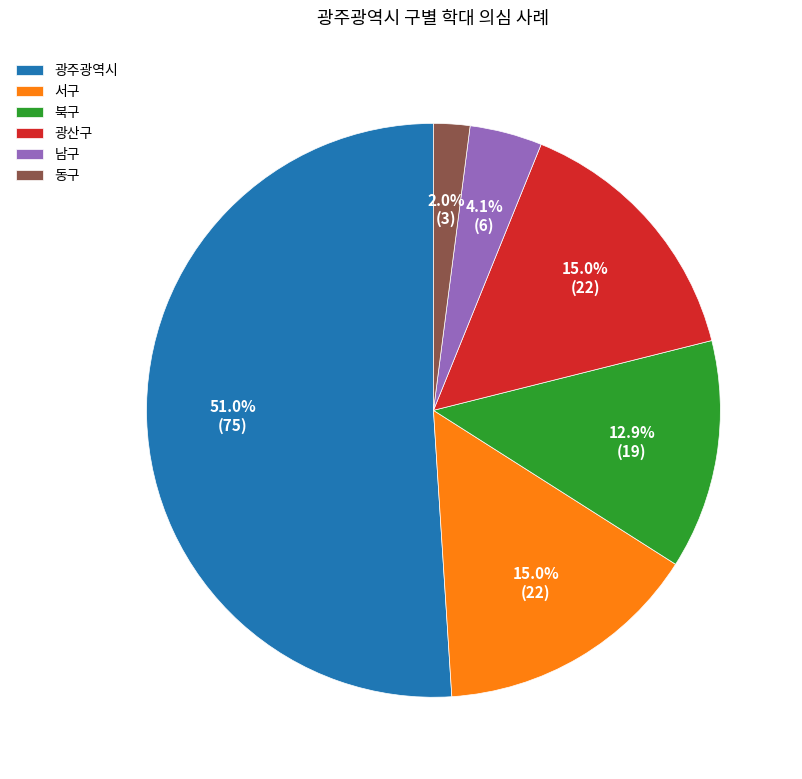

Combined, do 서구 and 광산구 account for over 50%?

No